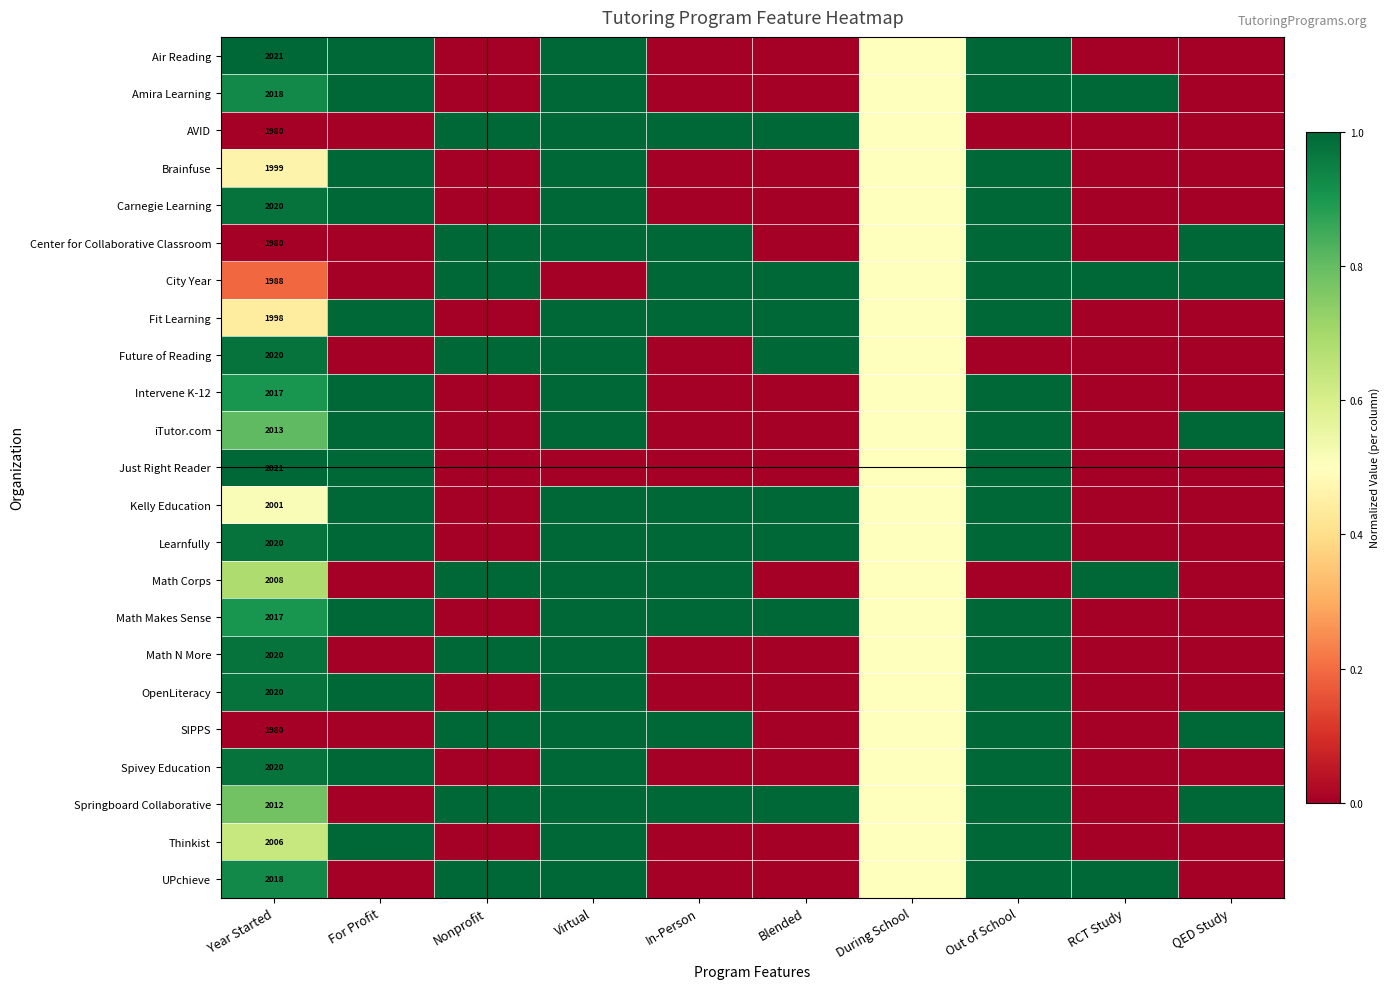

What is the spread (max minus min) of values at Blended?

1.0